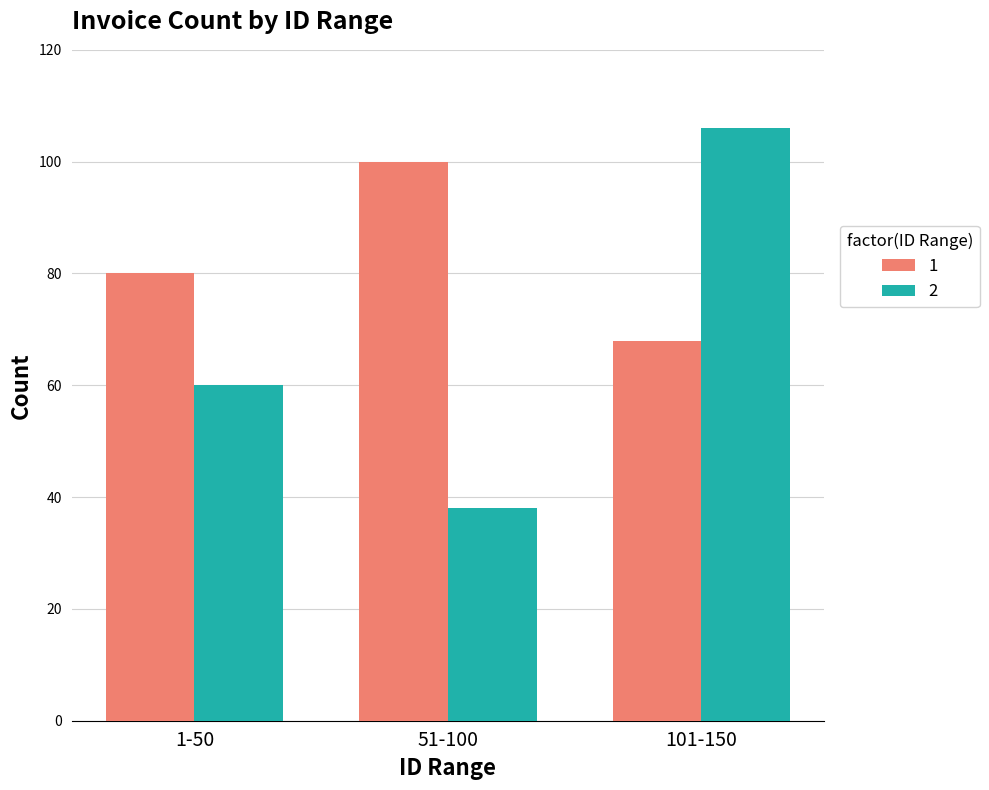

What is the maximum value for 1?

100